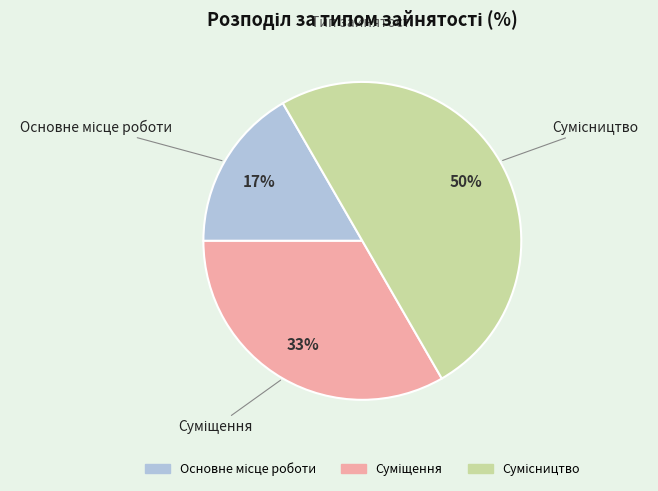

How many slices are in this pie chart?

3